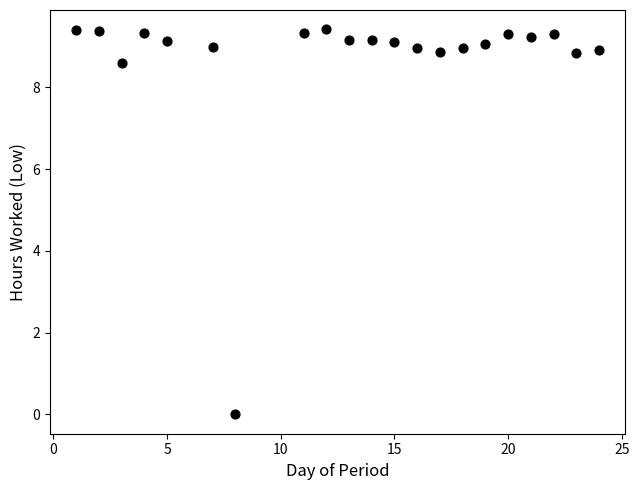

What is the range of Y values (max minus min)?

9.4